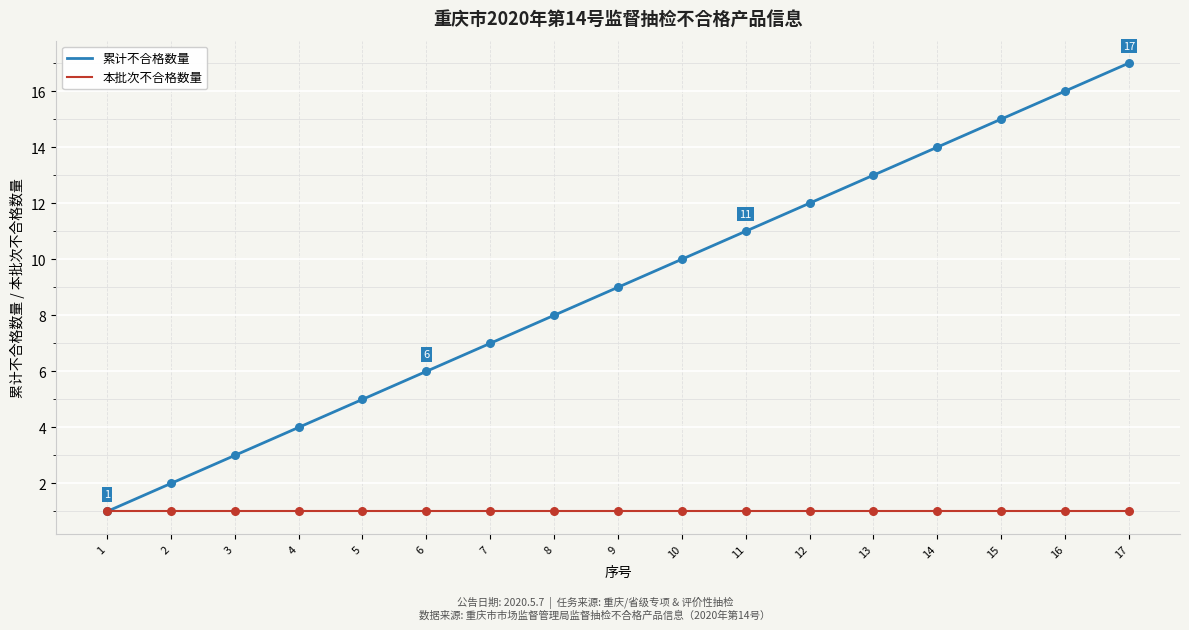

What is the total value across all series at 5?

6